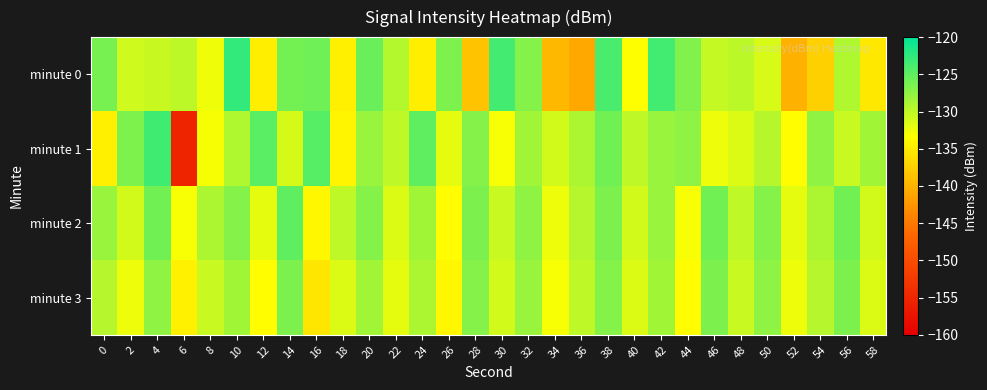

What is the total value across all series at 2?

-520.9